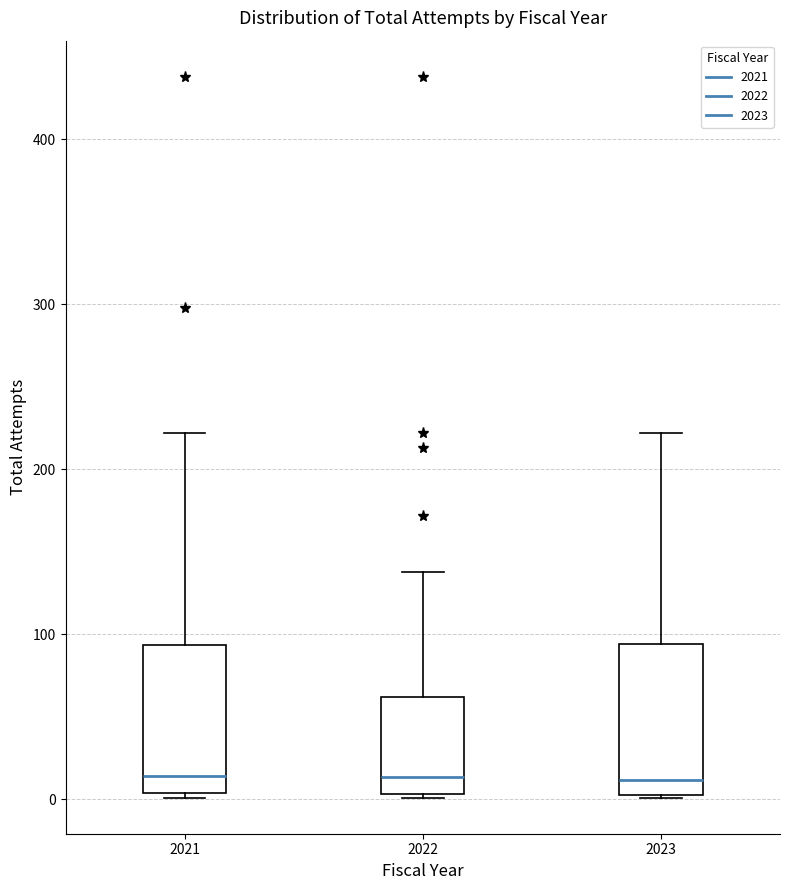

Reading left to right, transcribe this box plot: for each box, give where its median line is, the range the box spans, and where its two whiskers end, as read against the y-axis. The values are not printed on the chart, so give them approximately, as read against the axis.

2021: median 10, box 0 to 90, whiskers 0 to 220
2022: median 10, box 0 to 60, whiskers 0 to 140
2023: median 10, box 0 to 90, whiskers 0 to 220